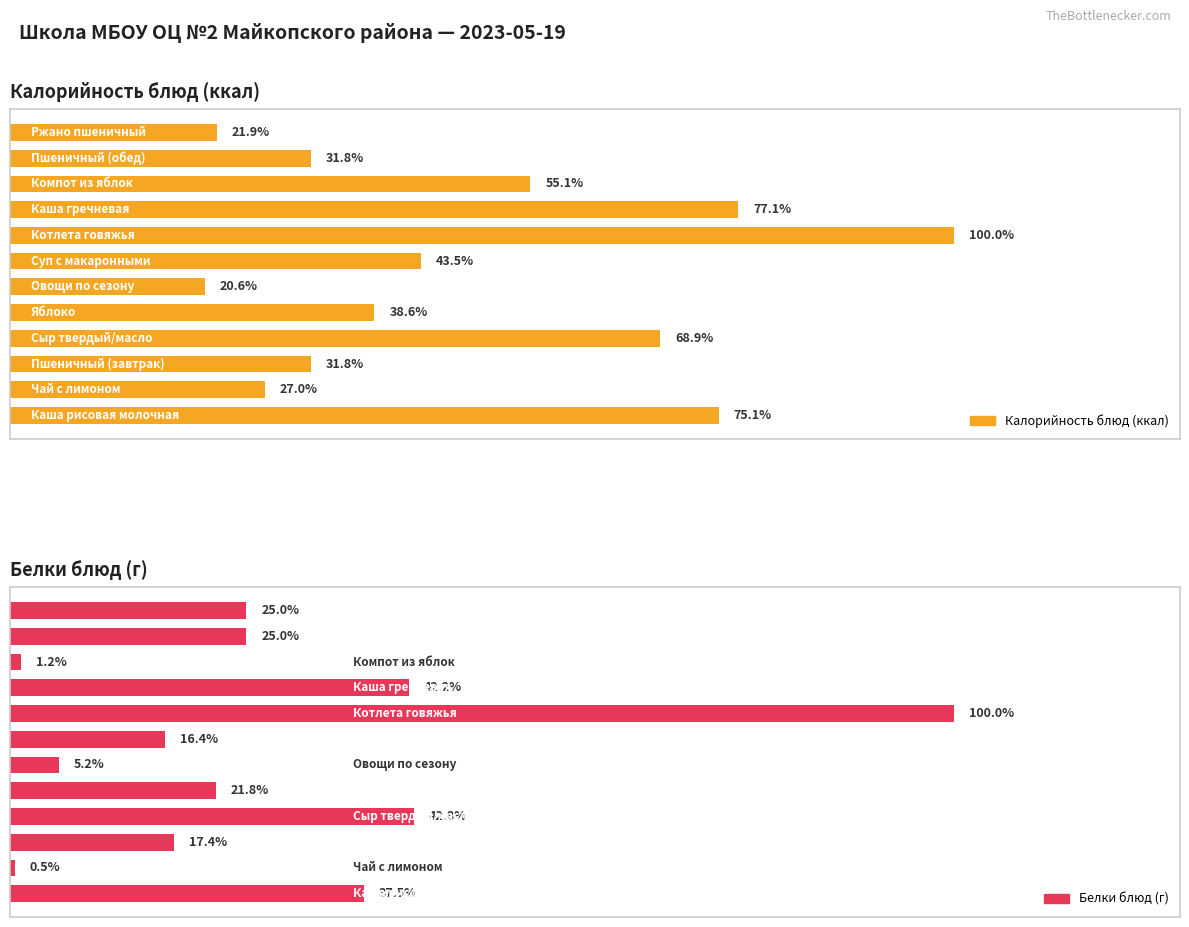

List the series in order of their peak value, highest first.

Калорийность блюд (ккал), Белки блюд (г)